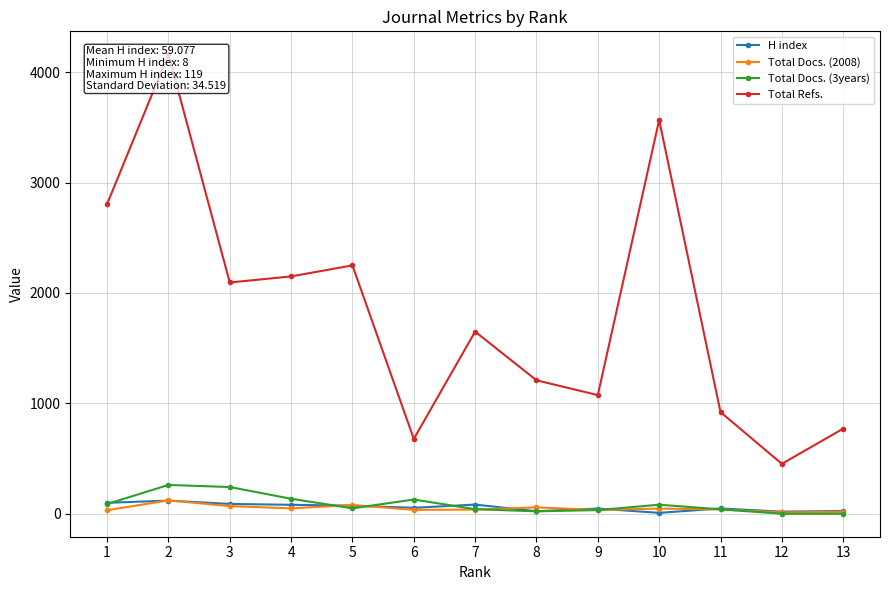

True or false: H index has a value of 14 at 13.

False